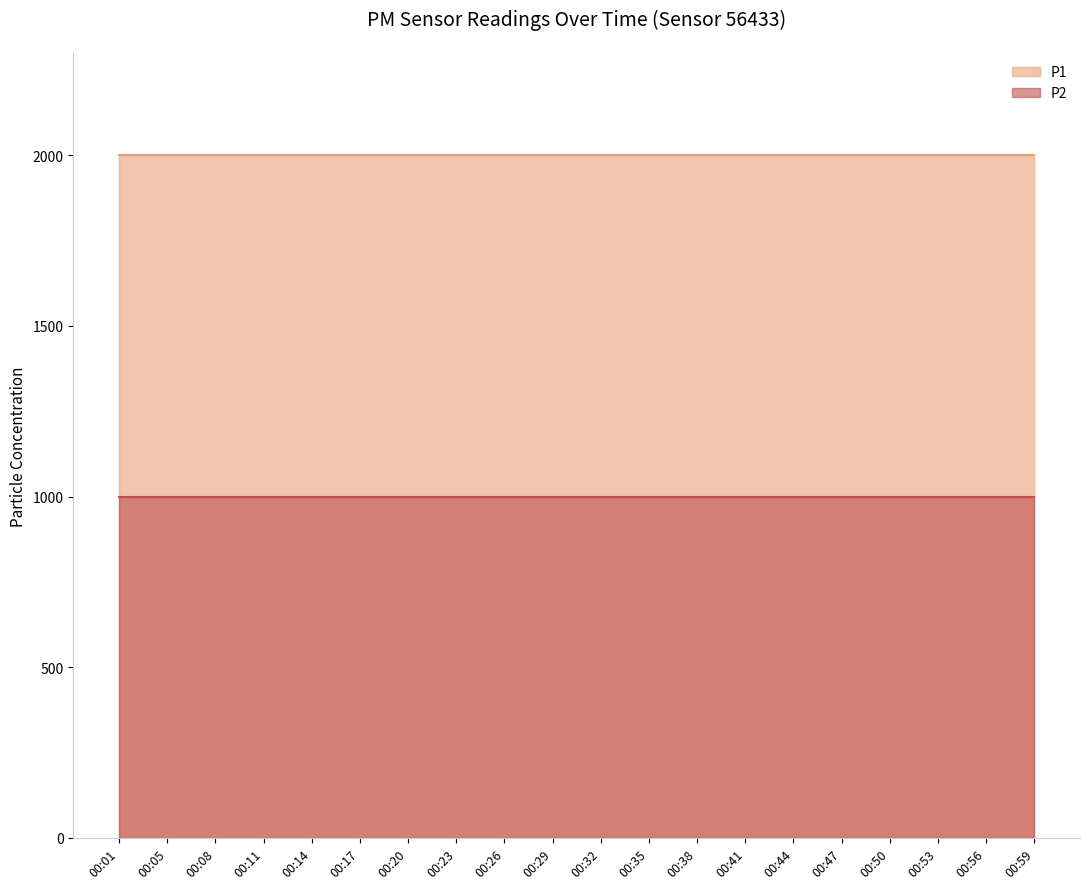

True or false: P2 has a value of 1610.8 at 00:53.

False